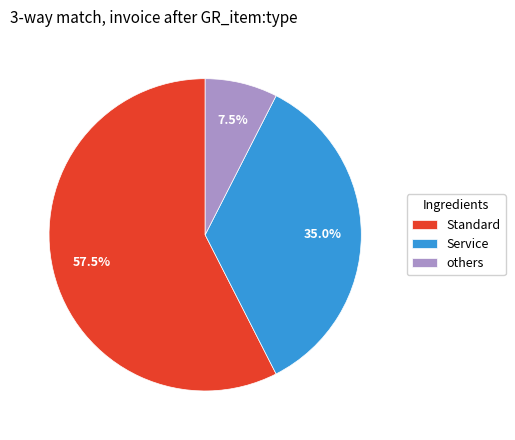

Between Service and others, which is larger?

Service